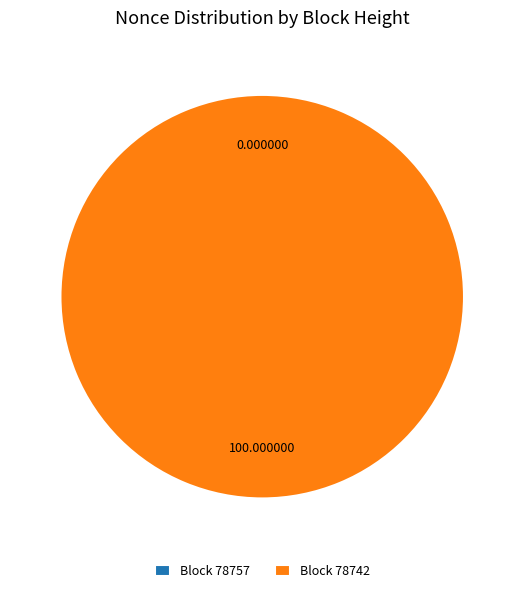

Rank the categories by value from highest to lowest.

78742, 78757